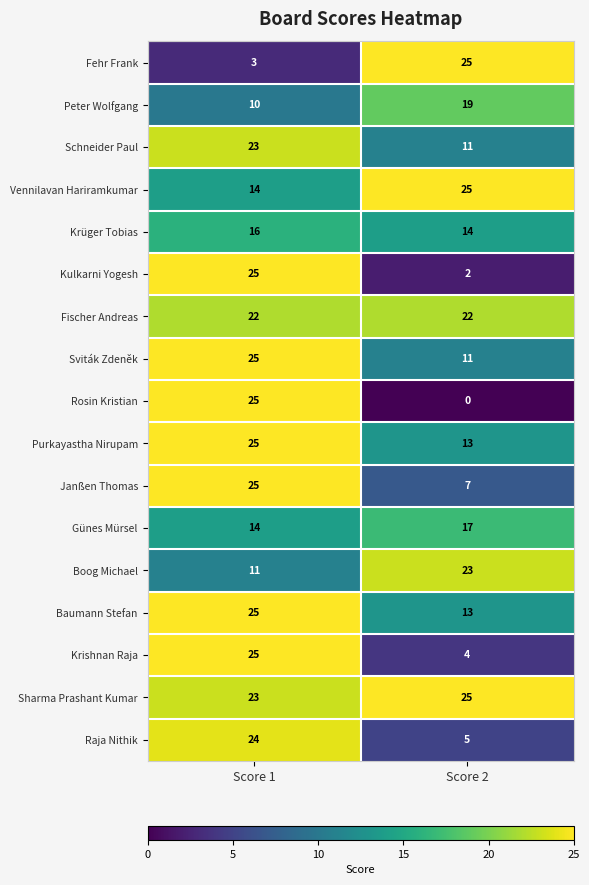

Which series changed the most between Score 1 and Score 2?

Rosin Kristian